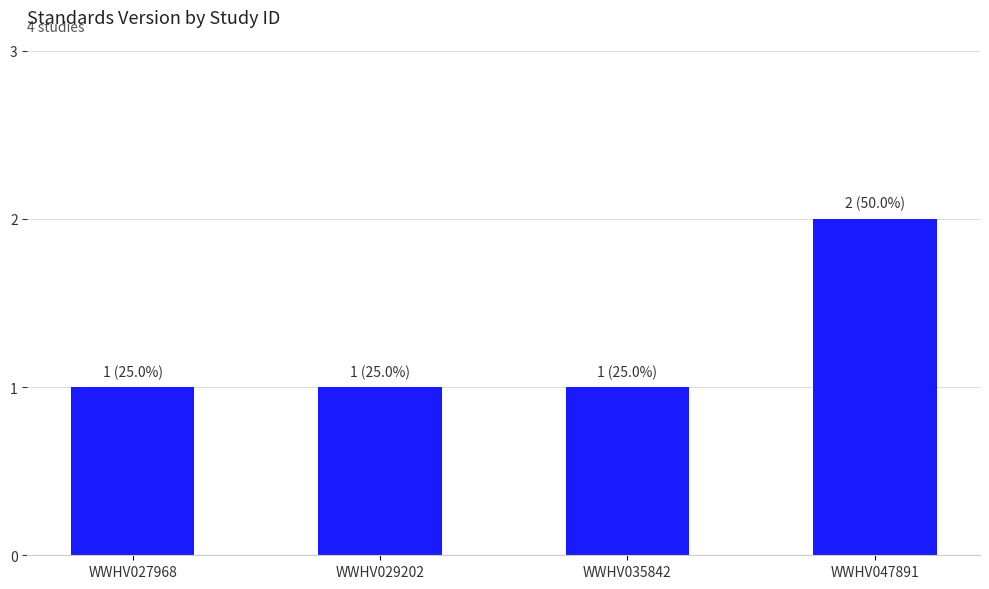

Reading left to right, what are all the values shown in this chart?

1	1	1	2